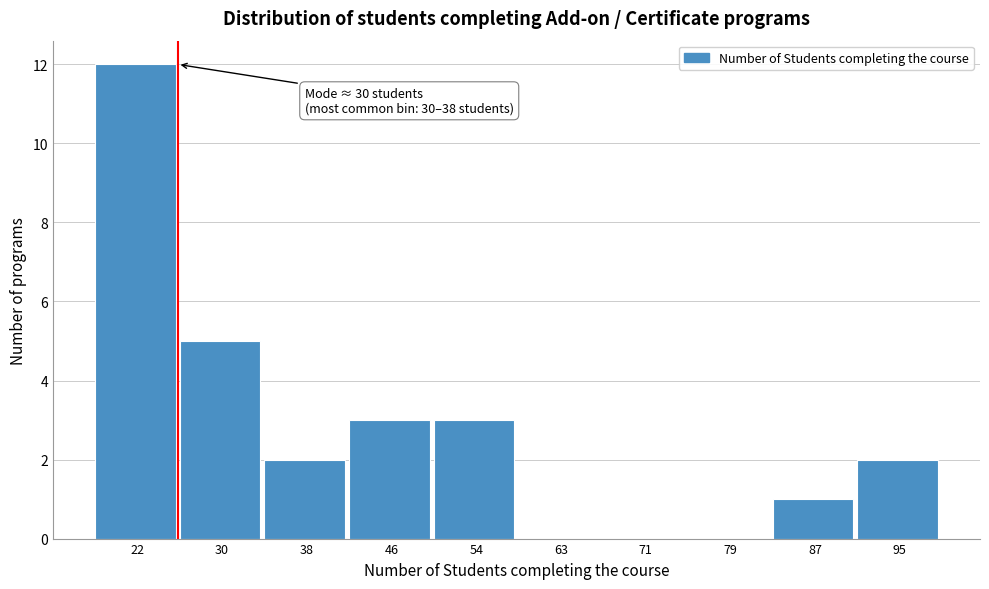

At which label is the value closest to 6?

30